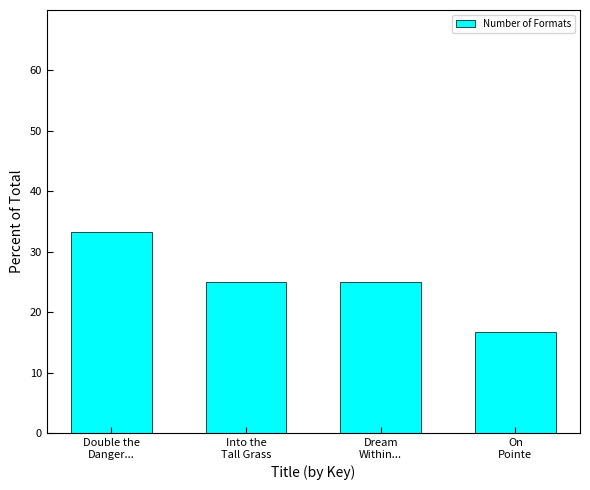

What is the value of the 2nd bar from the left?

25.0